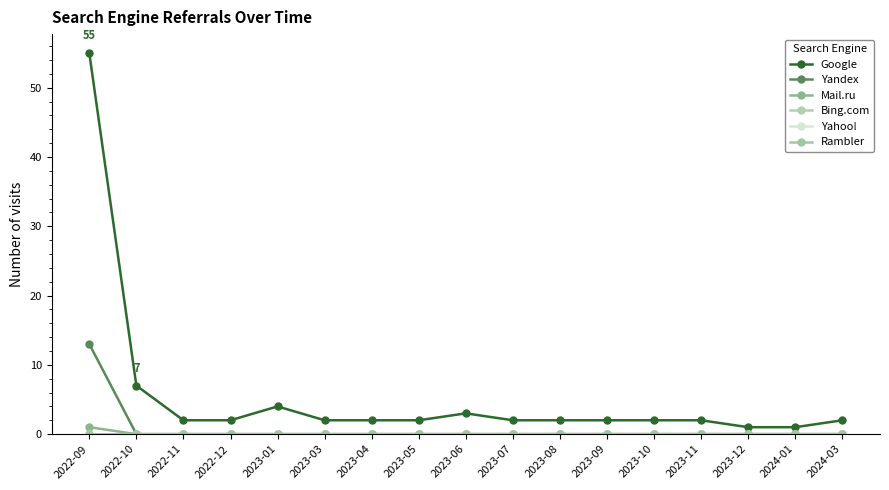

Reading left to right, list all the values displayed in this chart.

Google: 2022-09=55	2022-10=7	2022-11=2	2022-12=2	2023-01=4	2023-03=2	2023-04=2	2023-05=2	2023-06=3	2023-07=2	2023-08=2	2023-09=2	2023-10=2	2023-11=2	2023-12=1	2024-01=1	2024-03=2
Yandex: 2022-09=13	2022-10=0	2022-11=0	2022-12=0	2023-01=0	2023-03=0	2023-04=0	2023-05=0	2023-06=0	2023-07=0	2023-08=0	2023-09=0	2023-10=0	2023-11=0	2023-12=0	2024-01=0	2024-03=0
Mail.ru: 2022-09=1	2022-10=0	2022-11=0	2022-12=0	2023-01=0	2023-03=0	2023-04=0	2023-05=0	2023-06=0	2023-07=0	2023-08=0	2023-09=0	2023-10=0	2023-11=0	2023-12=0	2024-01=0	2024-03=0
Bing.com: 2022-09=0	2022-10=0	2022-11=0	2022-12=0	2023-01=0	2023-03=0	2023-04=0	2023-05=0	2023-06=0	2023-07=0	2023-08=0	2023-09=0	2023-10=0	2023-11=0	2023-12=0	2024-01=0	2024-03=0
Yahoo!: 2022-09=0	2022-10=0	2022-11=0	2022-12=0	2023-01=0	2023-03=0	2023-04=0	2023-05=0	2023-06=0	2023-07=0	2023-08=0	2023-09=0	2023-10=0	2023-11=0	2023-12=0	2024-01=0	2024-03=0
Rambler: 2022-09=0	2022-10=0	2022-11=0	2022-12=0	2023-01=0	2023-03=0	2023-04=0	2023-05=0	2023-06=0	2023-07=0	2023-08=0	2023-09=0	2023-10=0	2023-11=0	2023-12=0	2024-01=0	2024-03=0